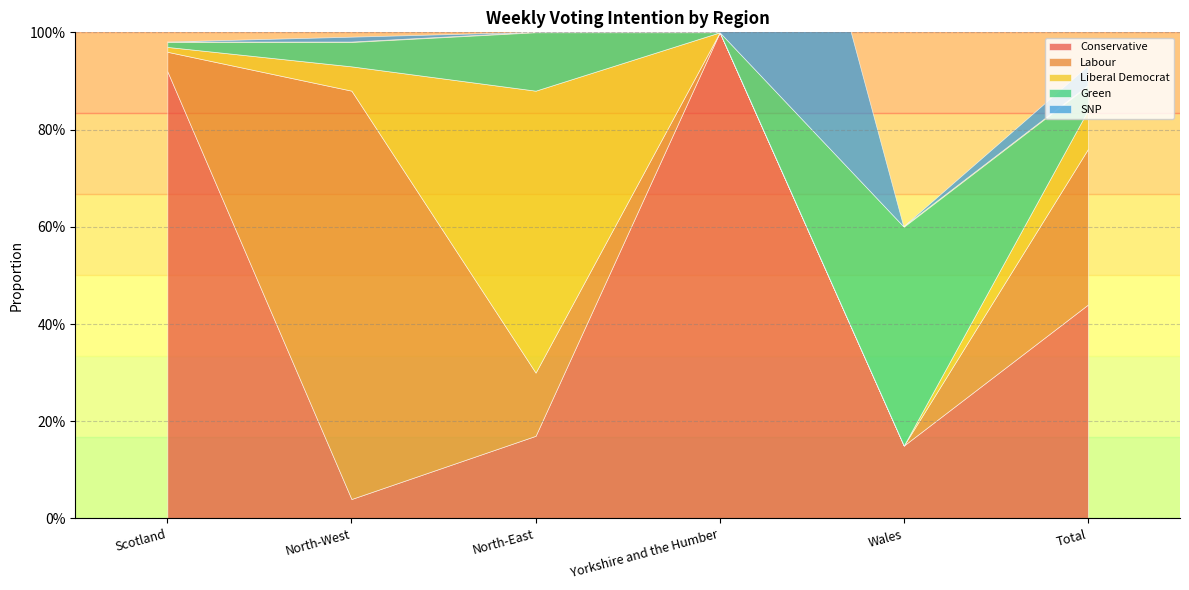

Count the number of categories in the chart.

6